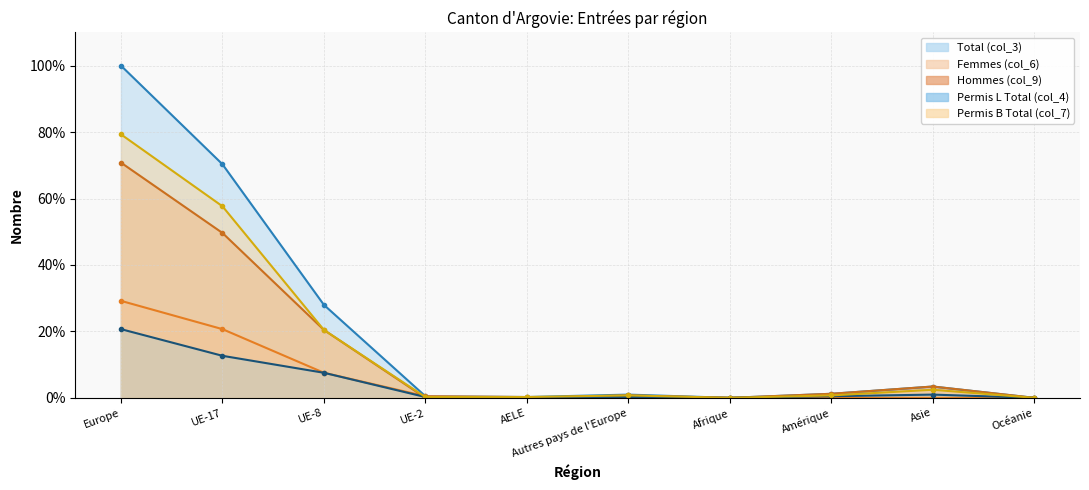

Reading left to right, list all the values displayed in this chart.

Total (col_3): 100.0	70.3	28.0	0.5	0.2	1.0	0.0	1.2	3.4	0.0
Femmes (col_6): 29.2	20.7	7.5	0.5	0.2	0.2	0.0	0.0	0.0	0.0
Hommes (col_9): 70.8	49.6	20.4	0.0	0.0	0.7	0.0	1.2	3.4	0.0
Permis L Total (col_4): 20.7	12.7	7.5	0.2	0.0	0.2	0.0	0.5	1.0	0.0
Permis B Total (col_7): 79.3	57.7	20.4	0.2	0.2	0.7	0.0	0.7	2.4	0.0